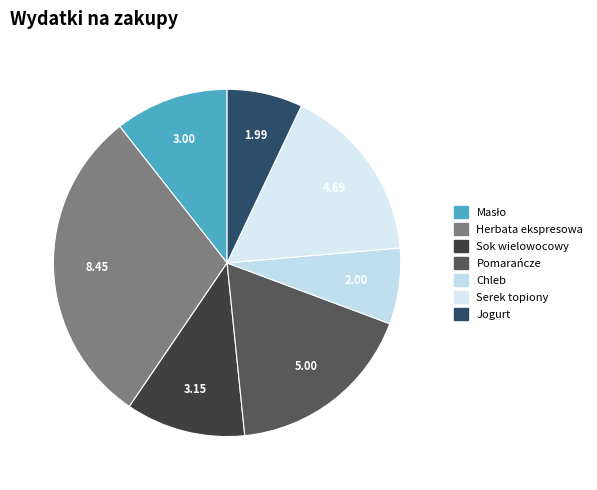

To the nearest percent, what portion does Serek topiony represent?

17%